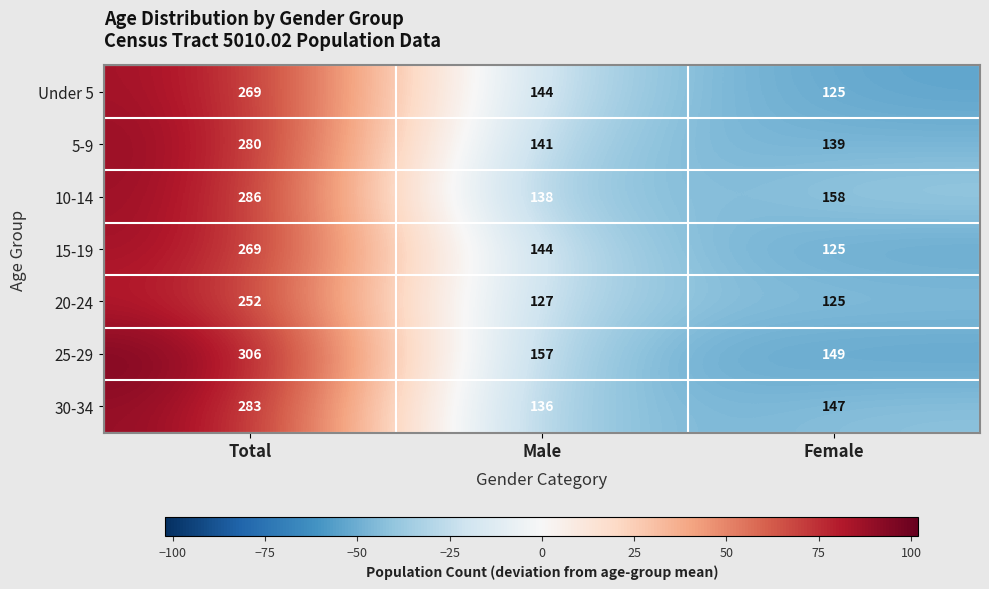

Is it true that 20-24 equals 74 at Total?

False